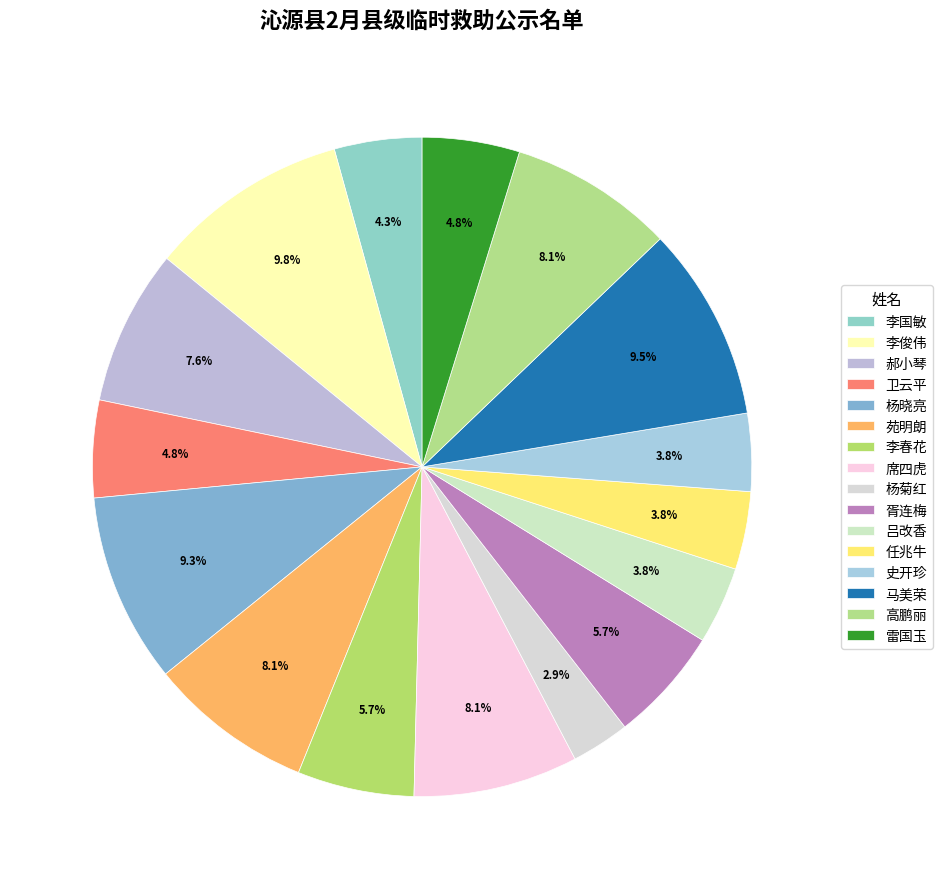

Rank the categories by value from lowest to highest.

杨菊红, 吕改香, 任兆牛, 史开珍, 李国敏, 卫云平, 雷国玉, 胥连梅, 李春花, 郝小琴, 苑明朗, 席四虎, 高鹏丽, 杨晓亮, 马美荣, 李俊伟